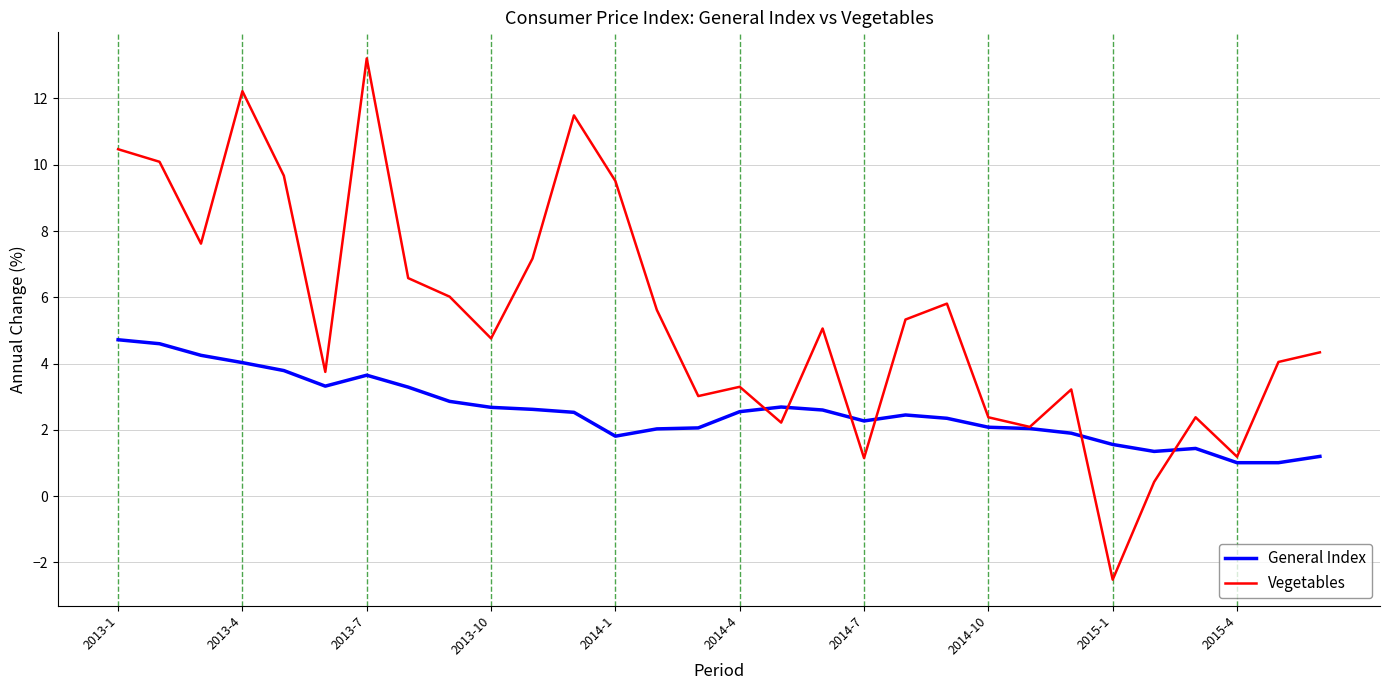

Rank the series by their maximum value, from highest to lowest.

Vegetables, General Index